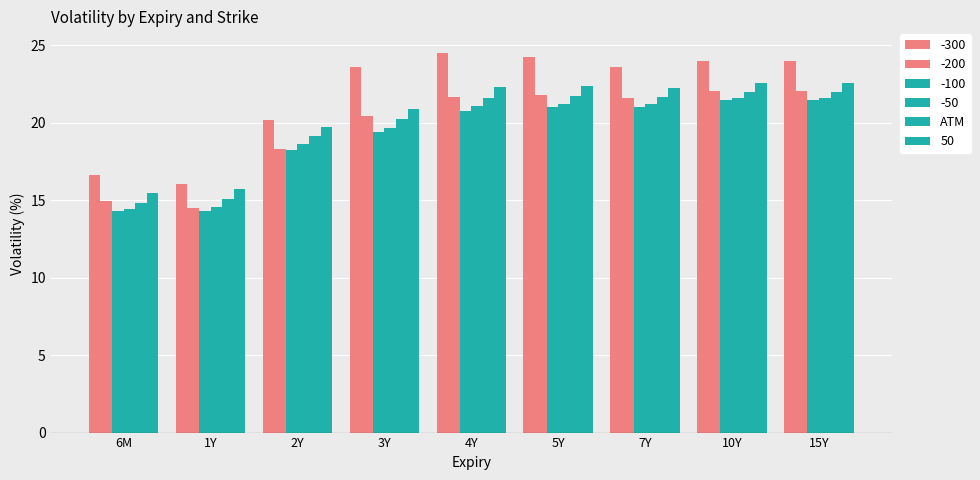

How many data points in -200 are above 21?

5